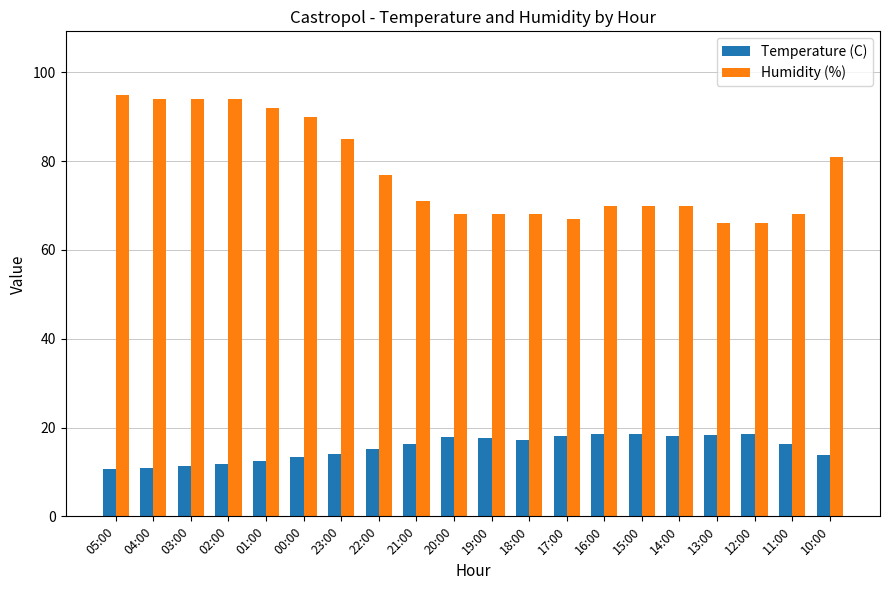

What is the average value of the Temperature (C) series?

15.4